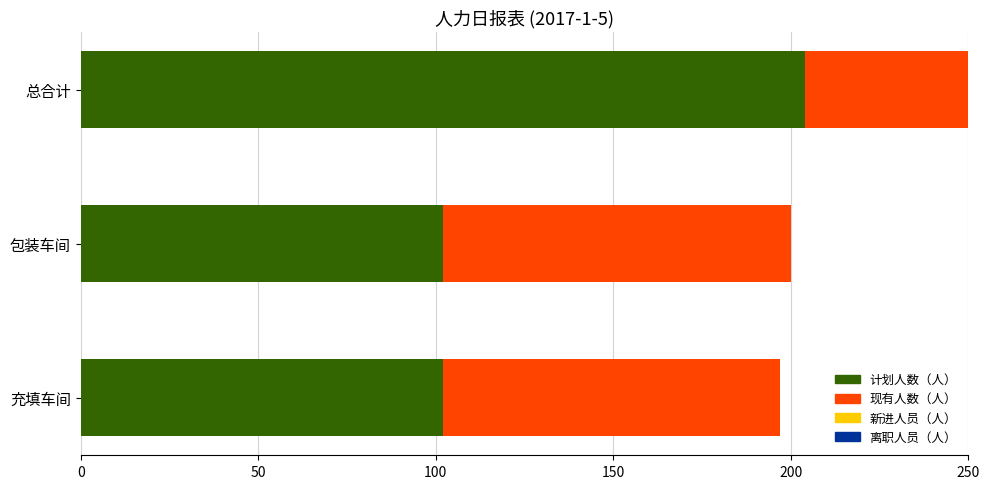

How many data points does each series have?

3